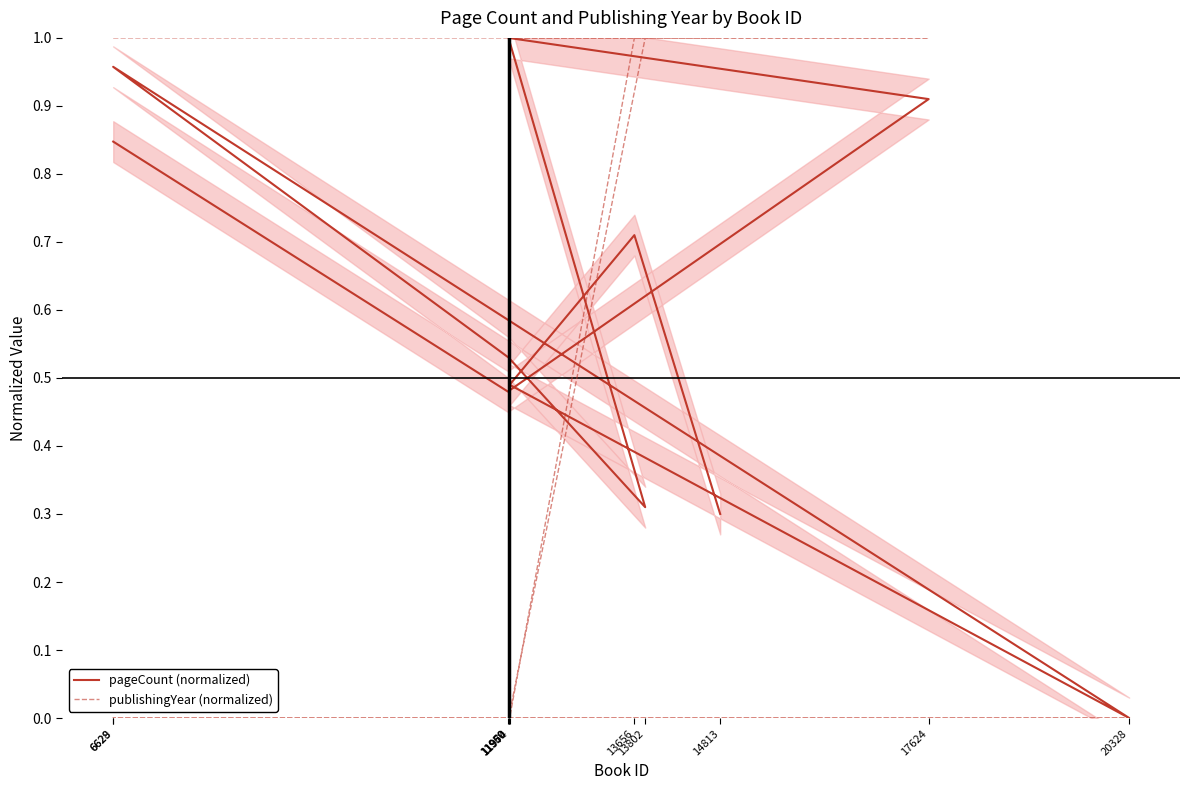

Reading left to right, transcribe all the data shown in this chart.

pageCount (normalized): 0.8	0.5	0.9	1.0	0.3	0.5	1.0	0.0	0.5	0.7	0.3
publishingYear (normalized): 1.0	1.0	1.0	1.0	1.0	0.0	0.0	0.0	0.0	1.0	1.0